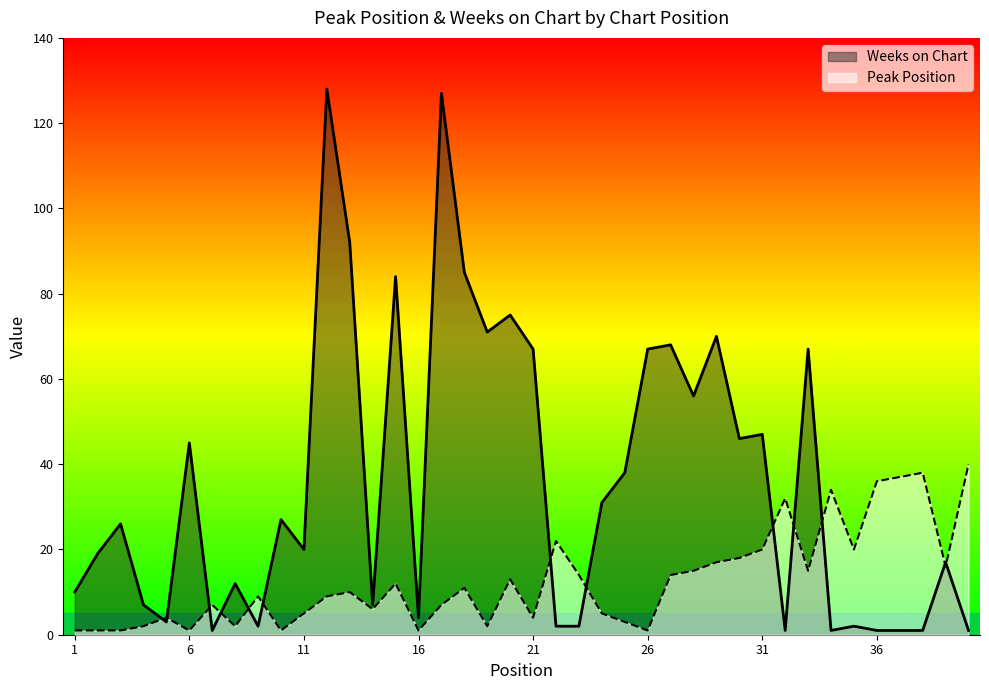

What is the spread (max minus min) of values at 11?

15